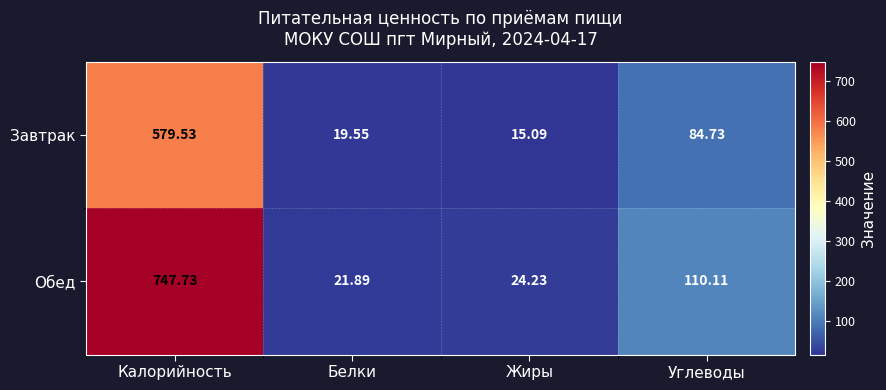

Which series changed the most between Белки and Жиры?

Завтрак